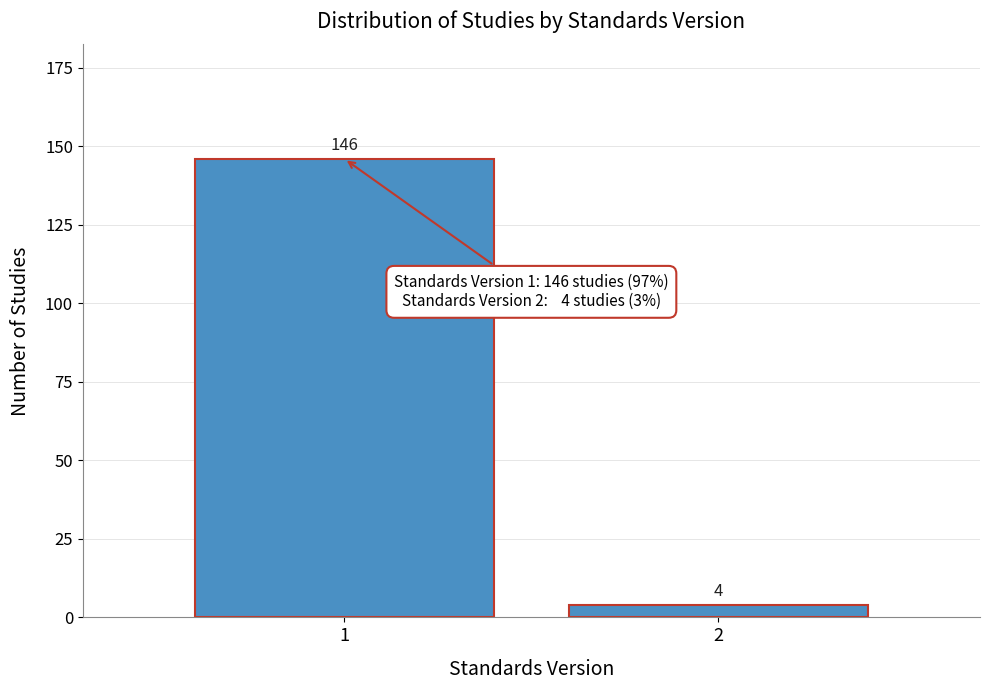

Reading left to right, extract all data points from this chart.

146	4